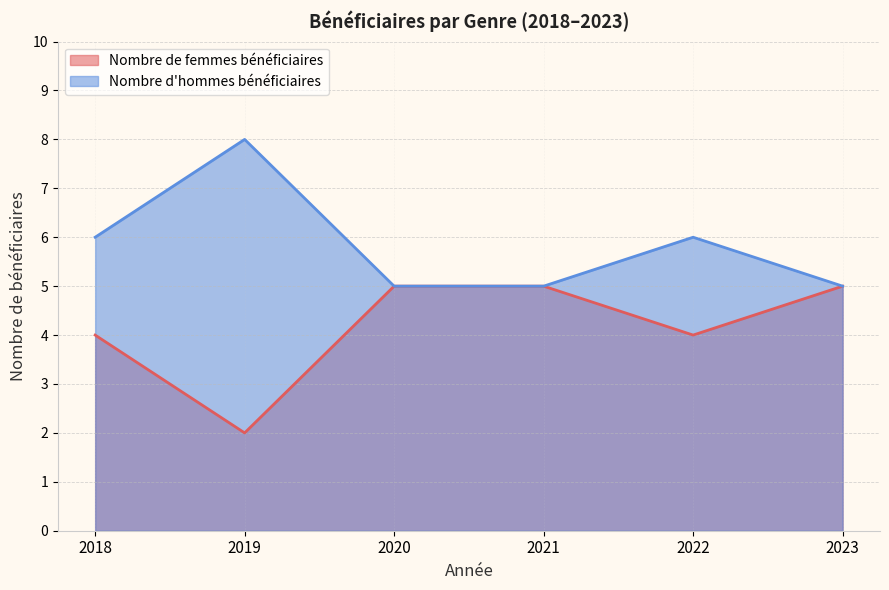

How many interior local peaks does the Nombre d'hommes bénéficiaires series have?

2